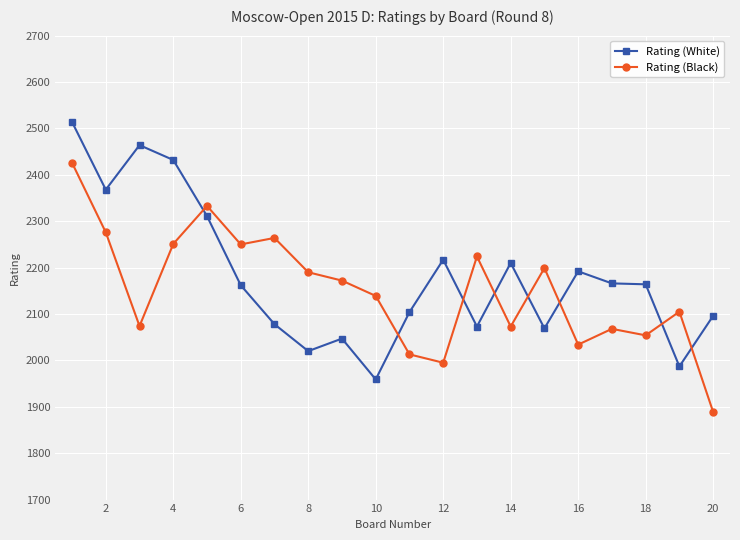

What is the difference between the second highest and second lowest values in the Rating (Black) series?

338